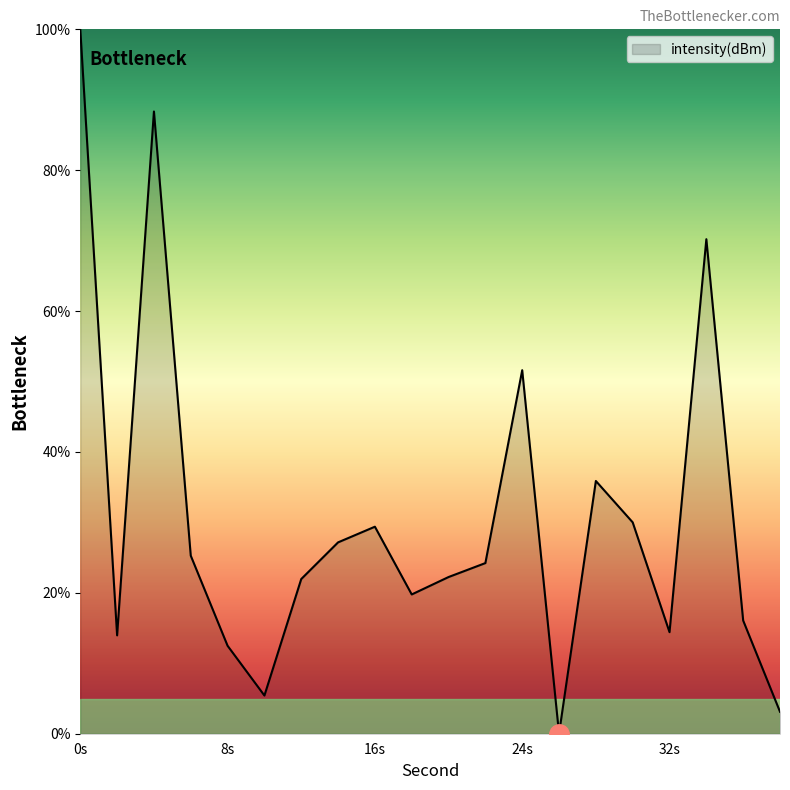

True or false: the data has more than 0 interior local peaks.

True